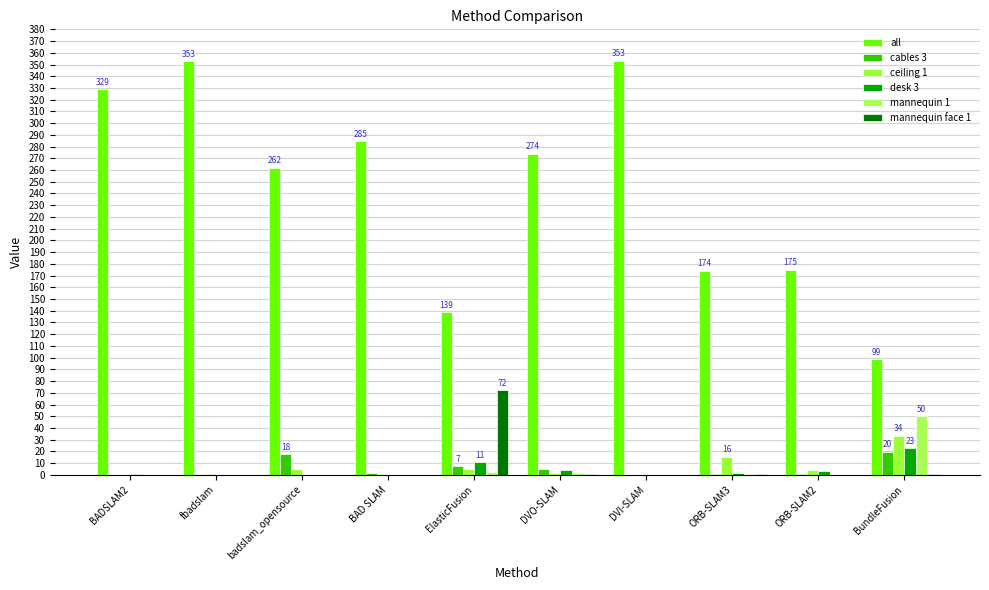

What is the difference between the maximum and minimum values in the cables 3 series?

19.5